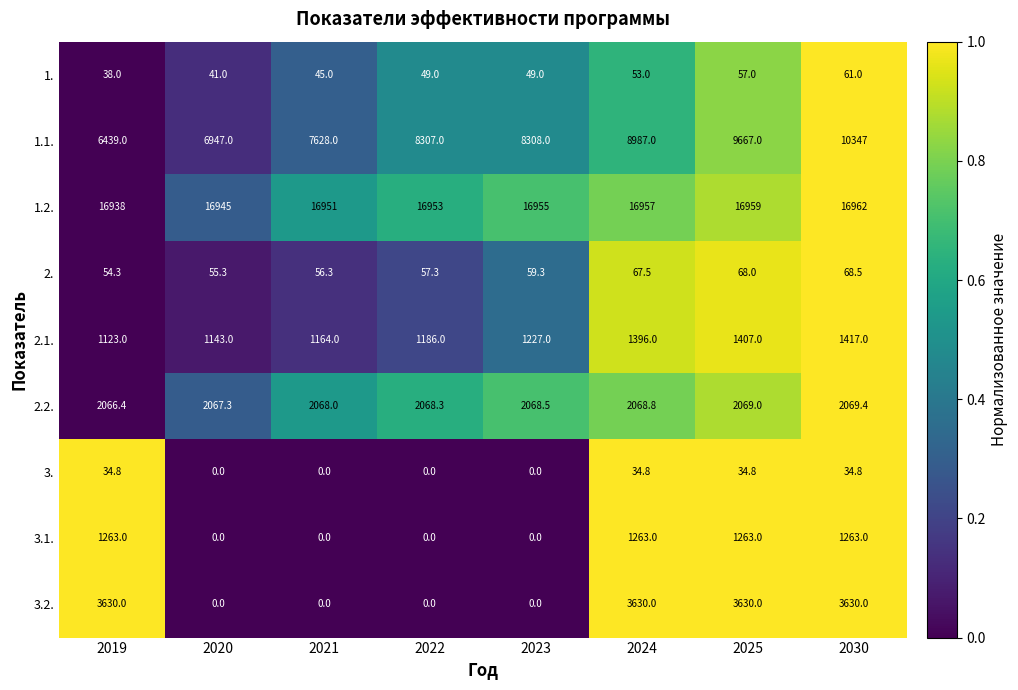

True or false: 2. has a value of 68.5 at 2030.

True